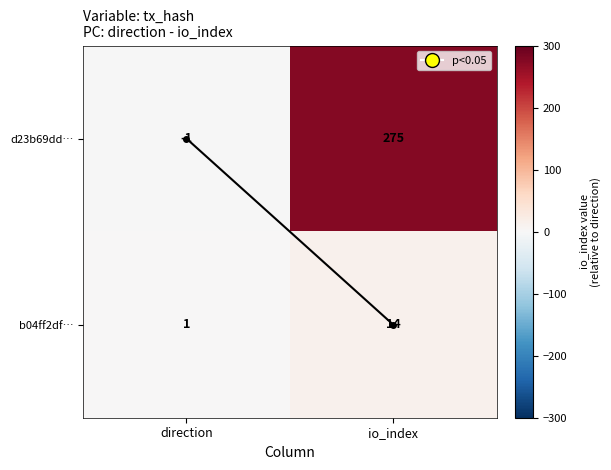

Is it true that b04ff2df… equals 2 at direction?

False